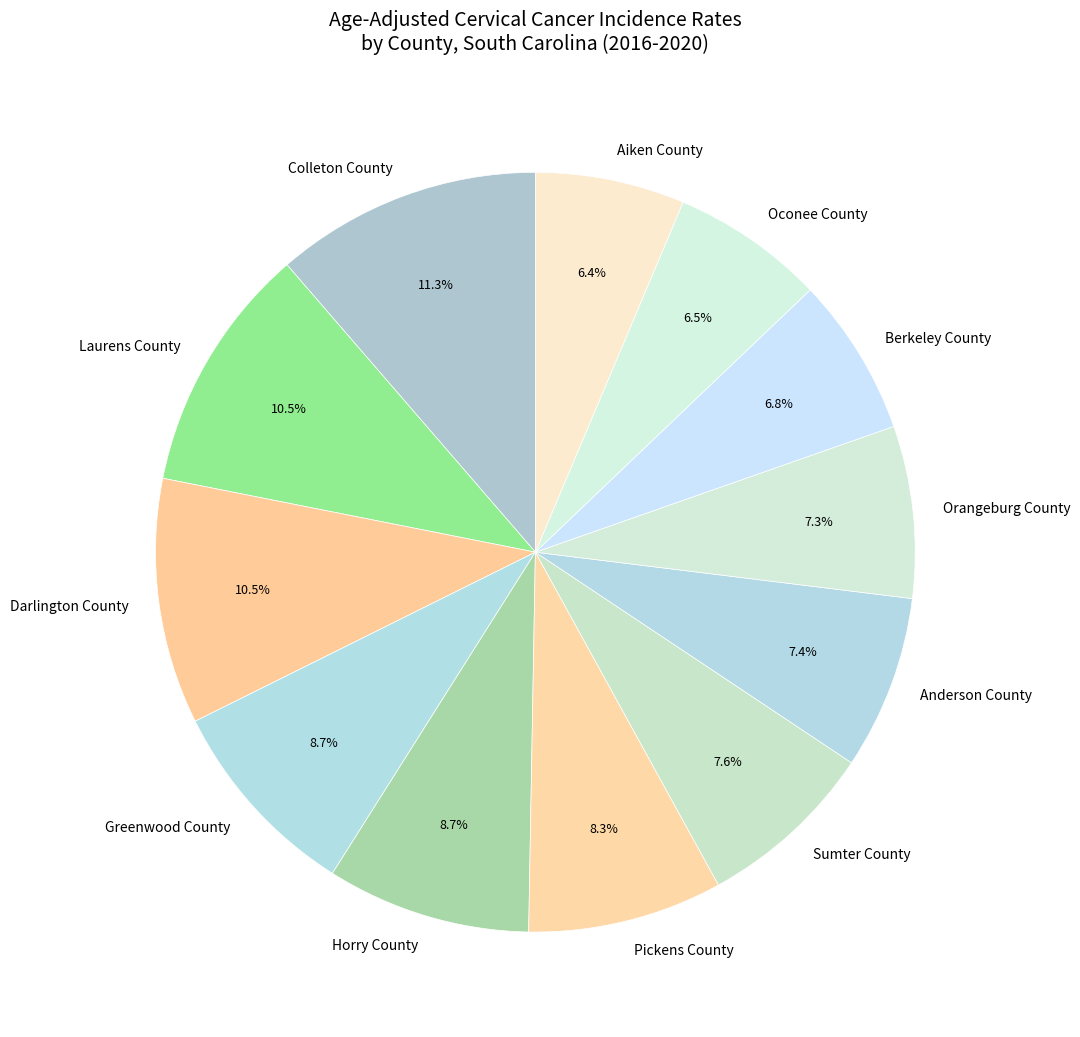

True or false: Horry County accounts for 9% of the total.

True